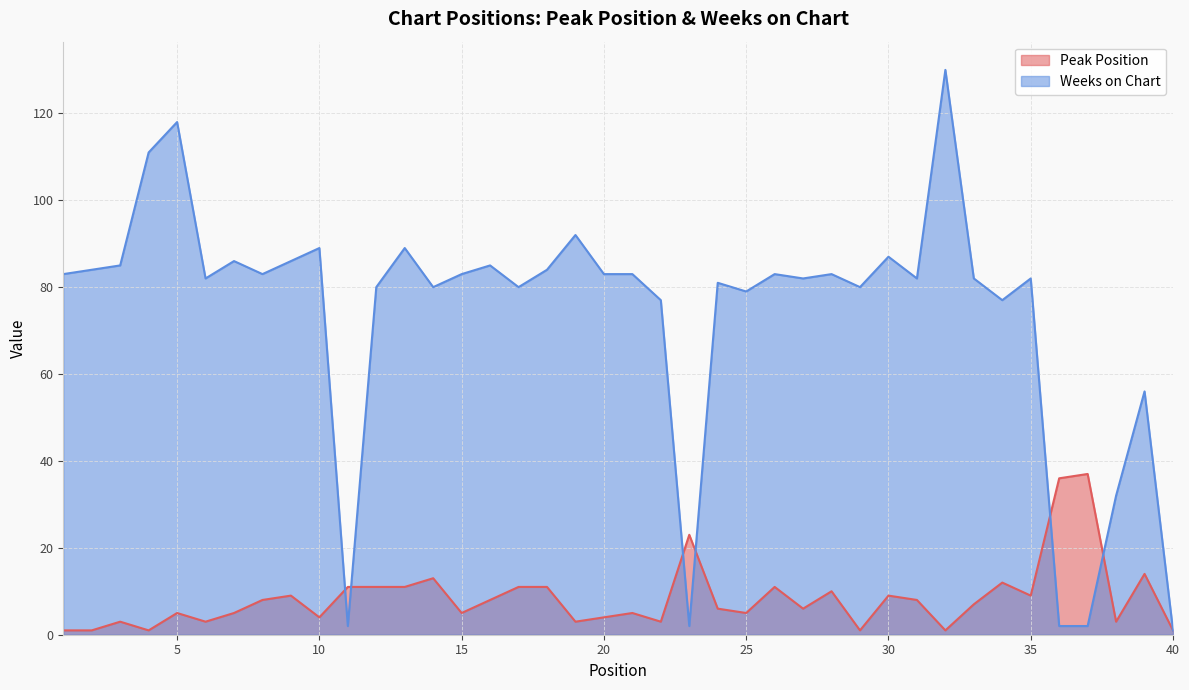

True or false: Peak Position and Weeks on Chart cross at least once.

True